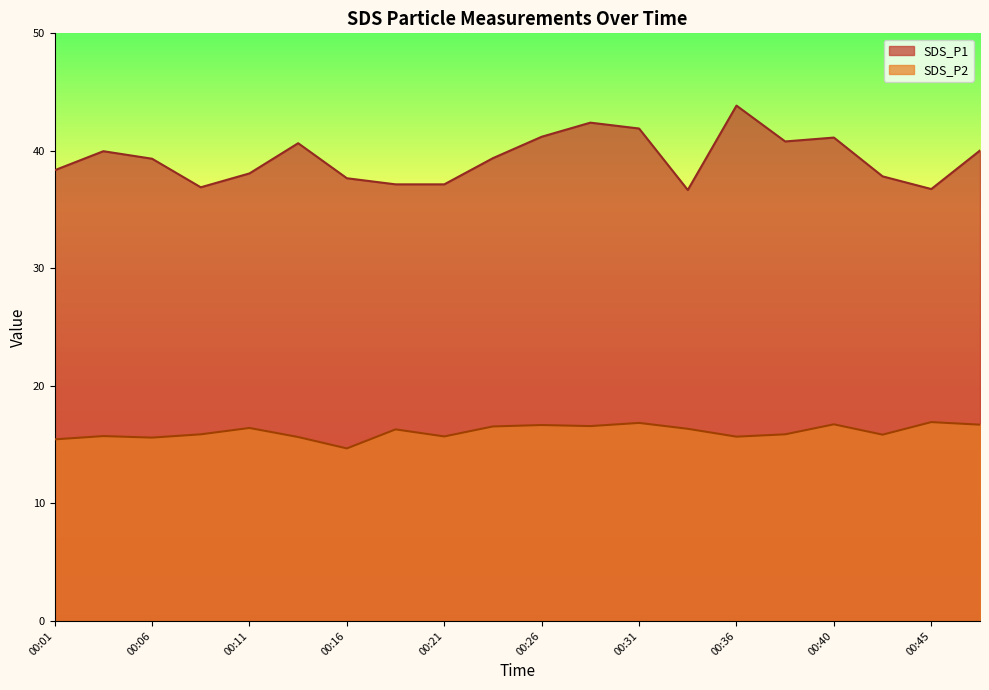

At which category does SDS_P2 reach its first local valley?

00:06